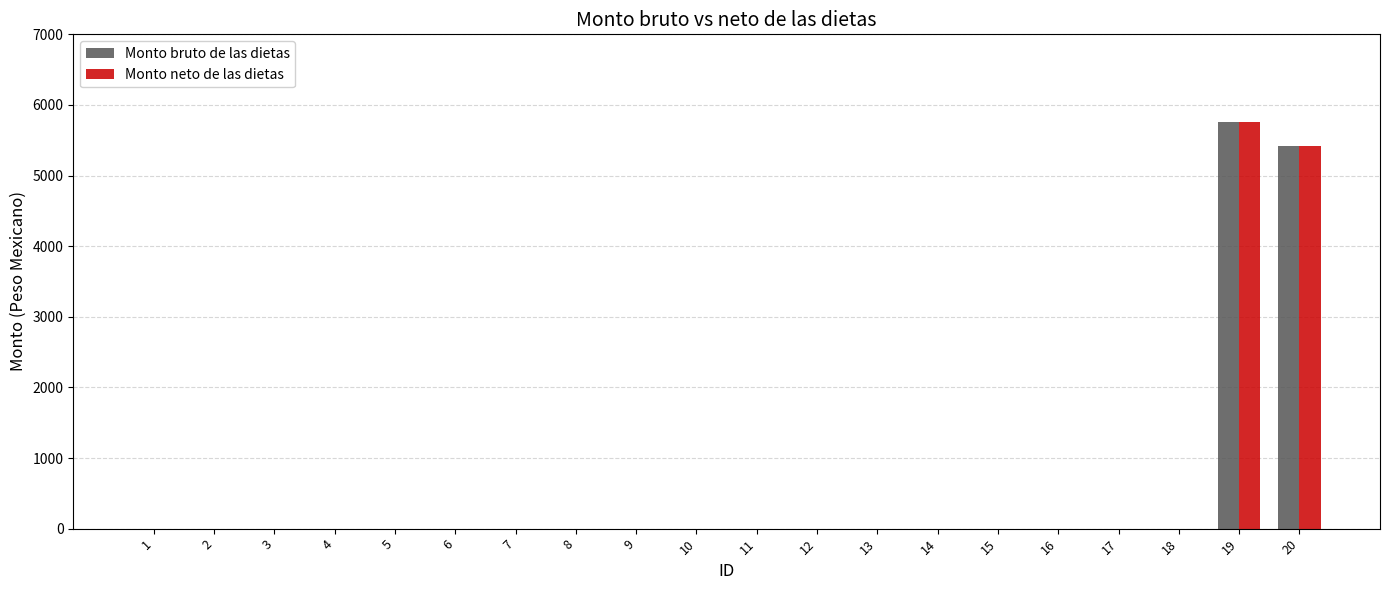

What is the highest value of the Monto bruto de las dietas series?

5756.5